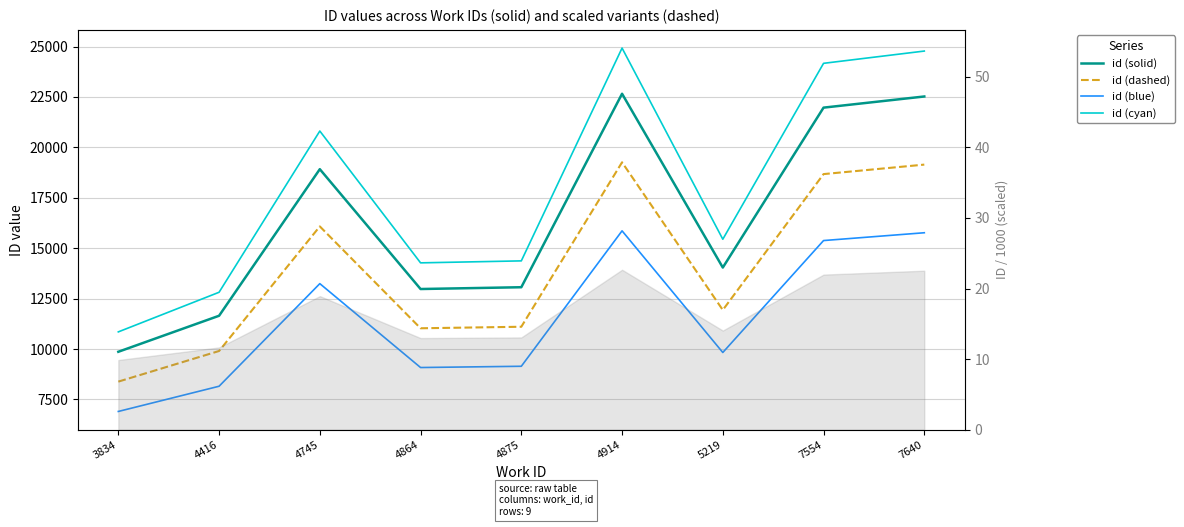

True or false: id (cyan) has a value of 15446.2 at 5219.

True